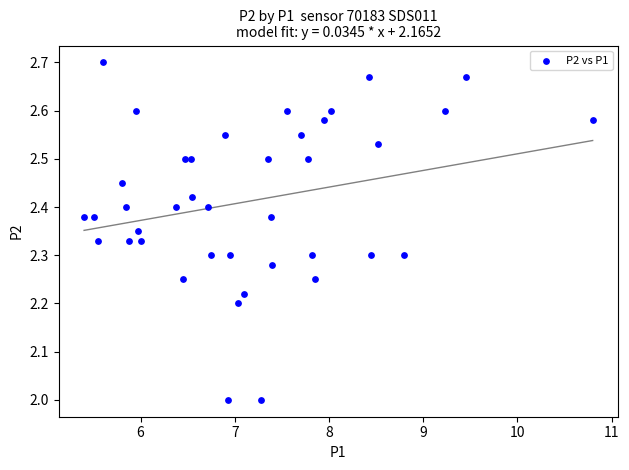

What is the range of X values (max minus min)?

5.4